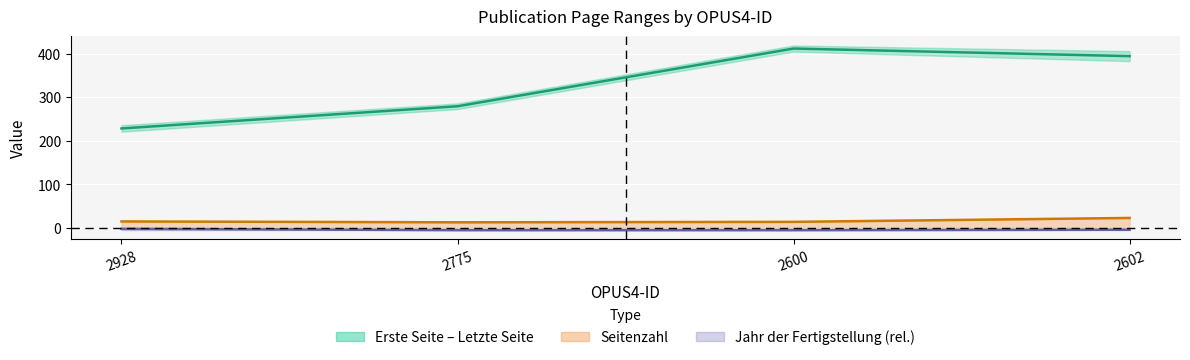

What is the greatest value displayed?

412.0